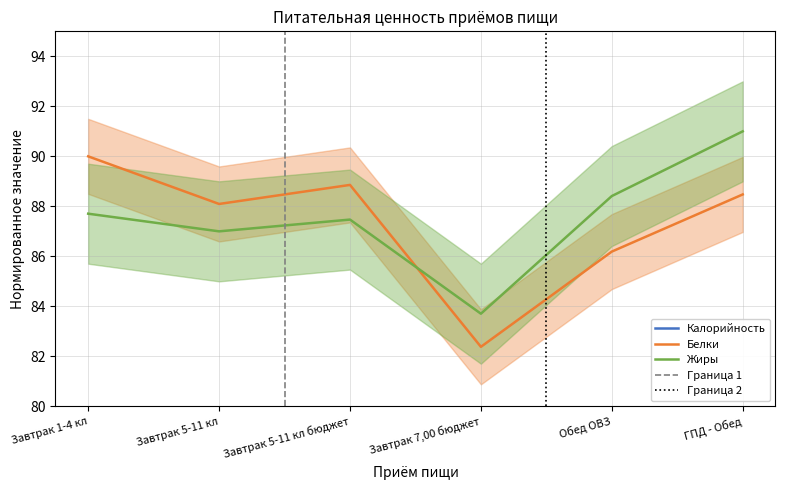

At which label does Калорийность first exceed 149?

Завтрак 1-4 кл